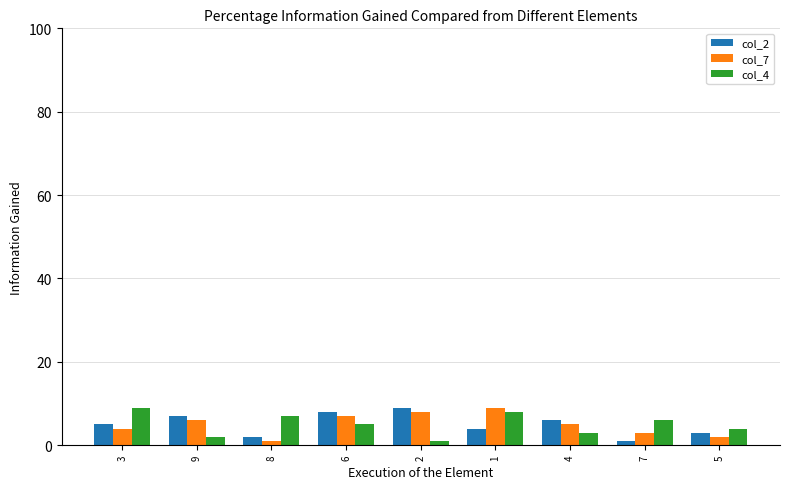

The value of col_4 at 4 is 3. True or false?

True